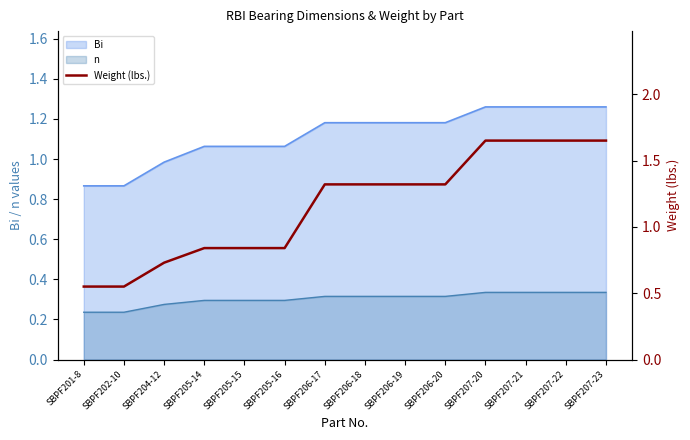

Rank the categories by value from highest to lowest.

SBPF207-20, SBPF207-21, SBPF207-22, SBPF207-23, SBPF206-17, SBPF206-18, SBPF206-19, SBPF206-20, SBPF205-14, SBPF205-15, SBPF205-16, SBPF204-12, SBPF201-8, SBPF202-10